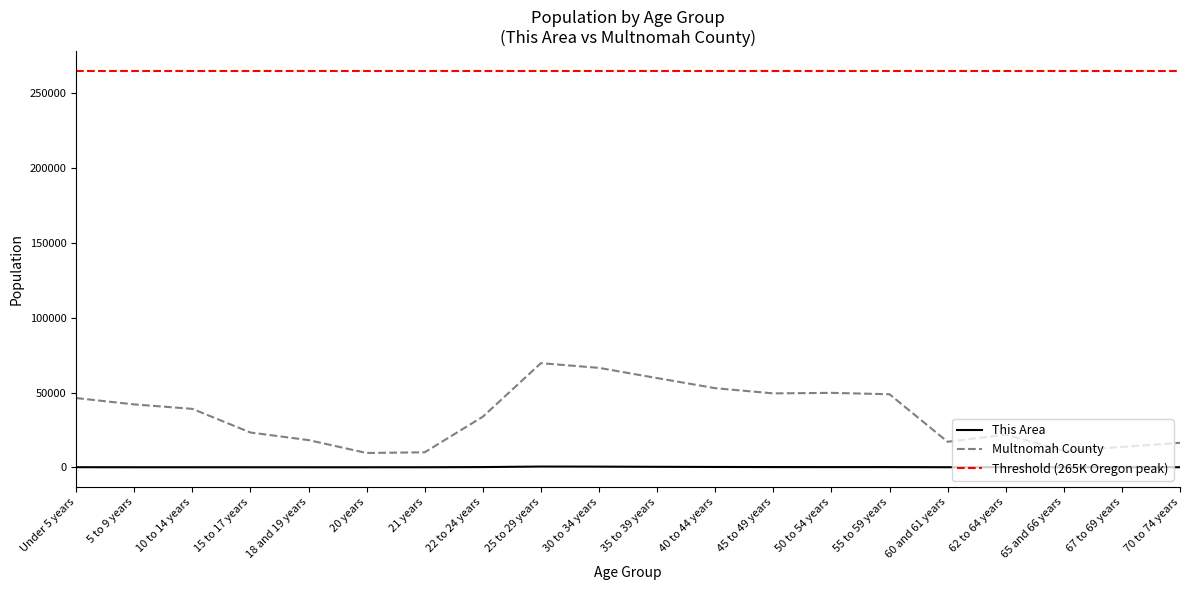

At how many categories does at least one series exceed 4120?

20